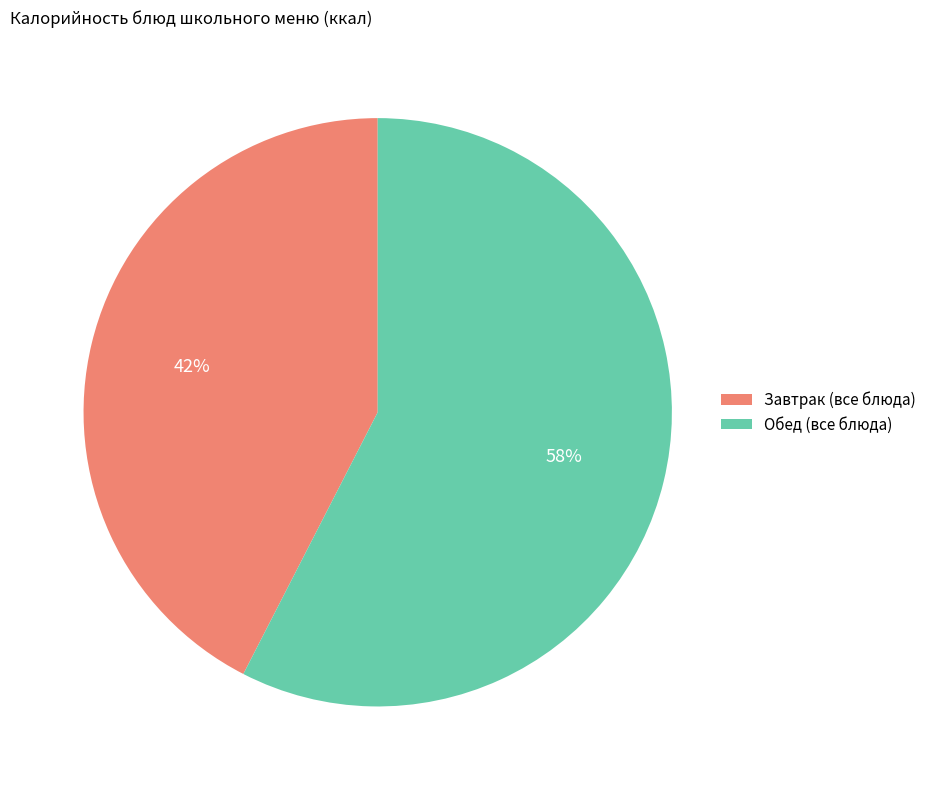

Is there a majority slice in this chart?

Yes